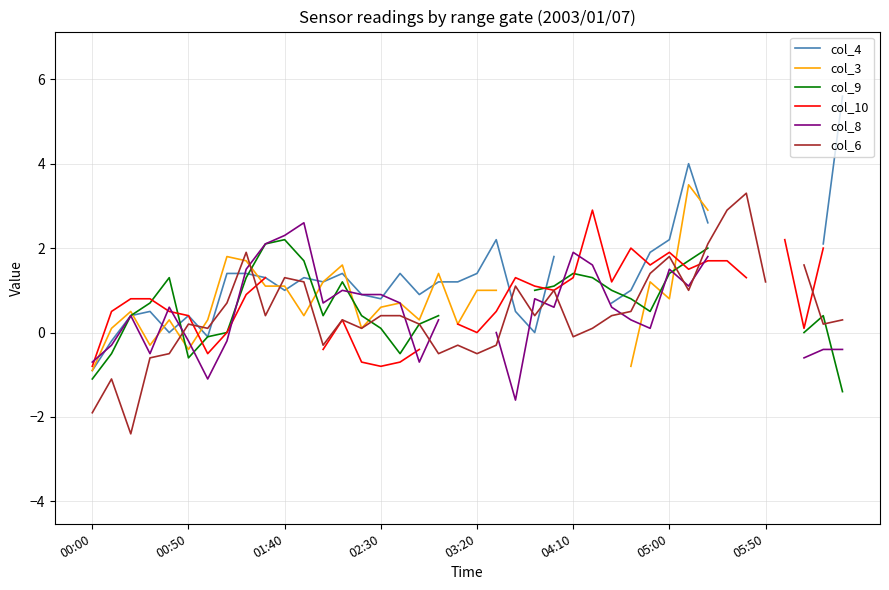

True or false: col_6 has a value of 0.3 at 39.

True